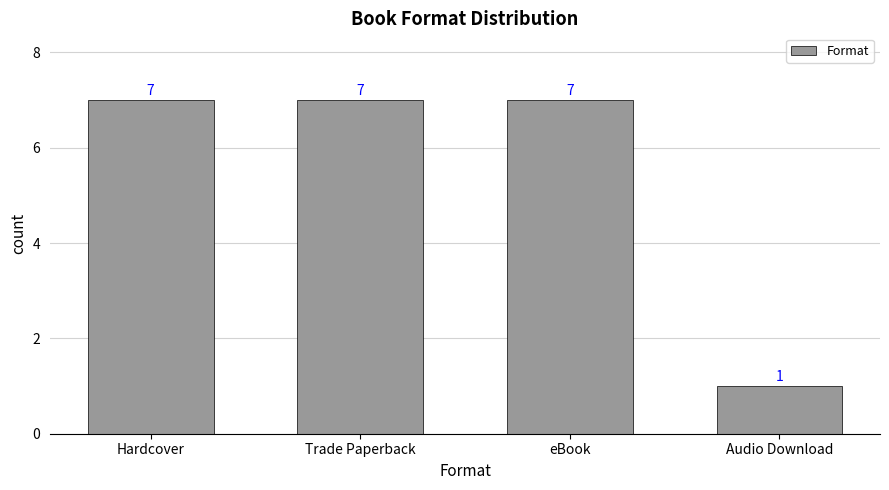

How many values are between 7 and 8?

3